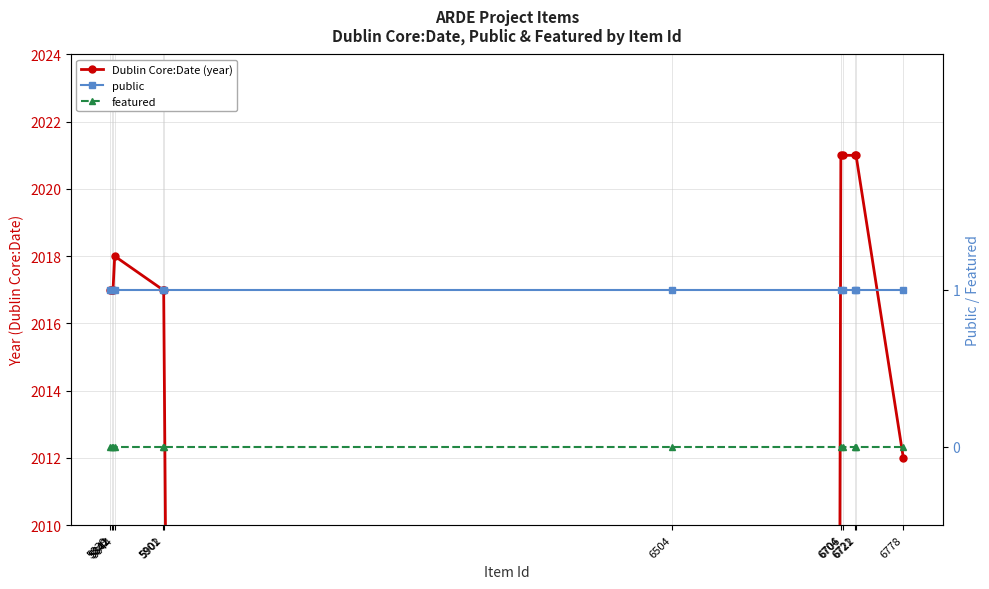

What is the value of the public point at the 1st from the left?

1